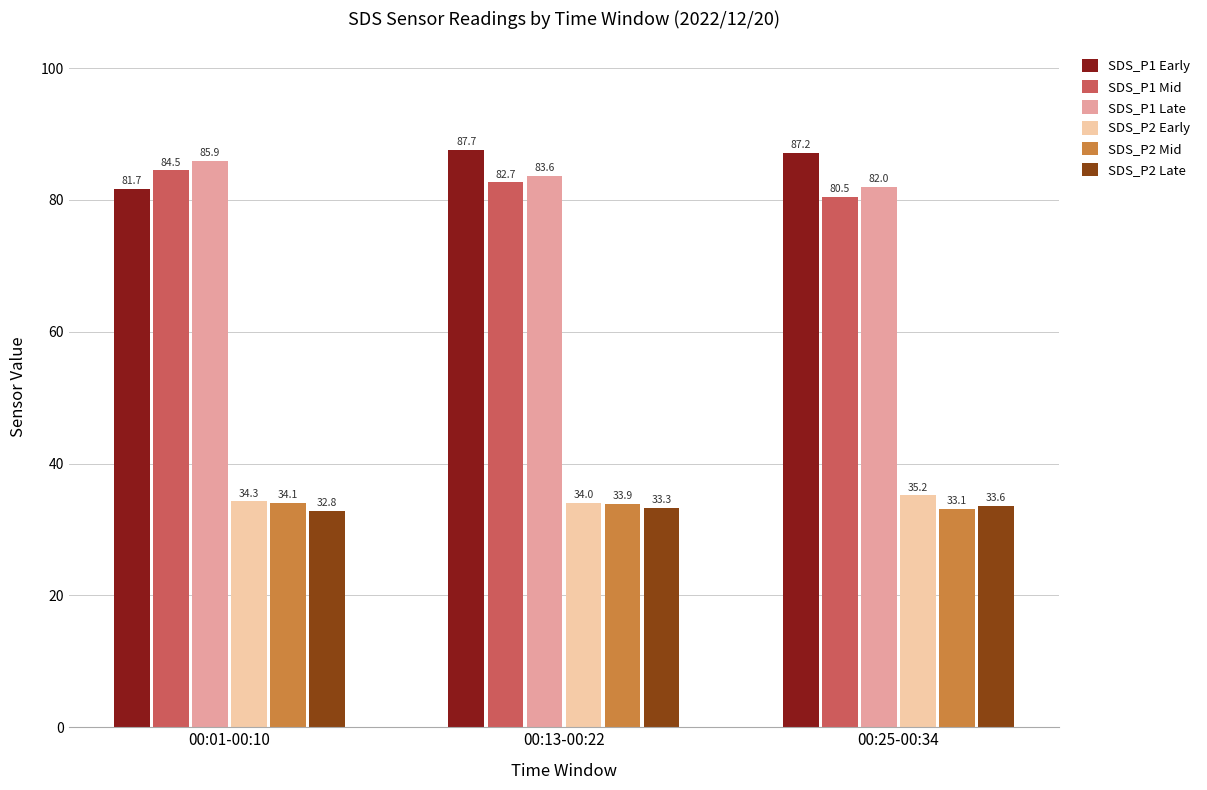

How many data points does each series have?

3